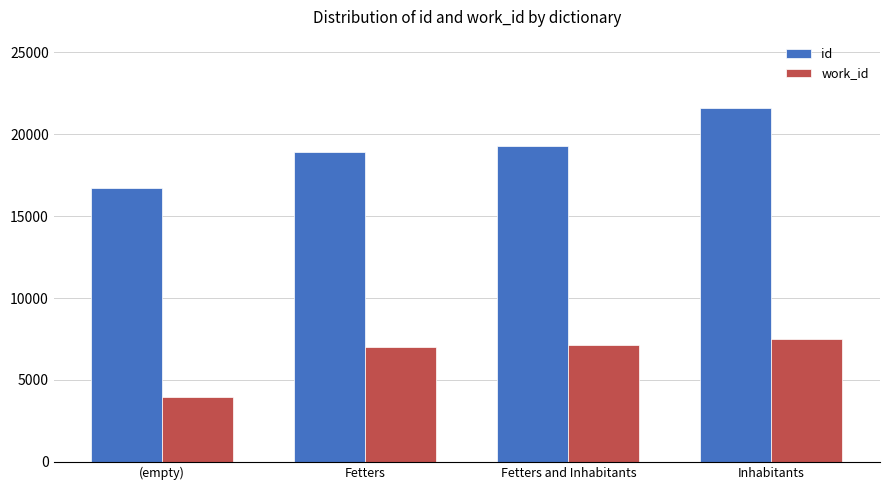

How many bars are there in total?

8